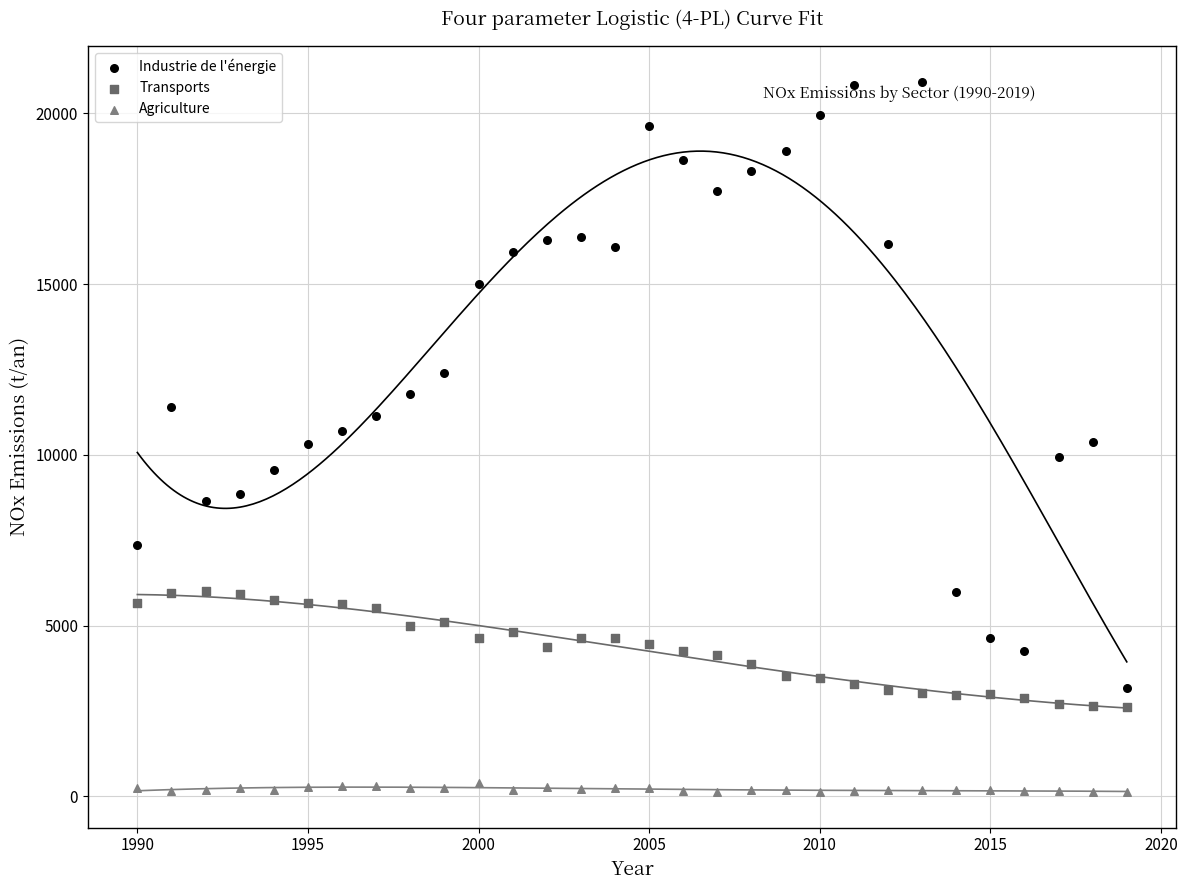

Which series contains the highest Y value?

Industrie de l'énergie